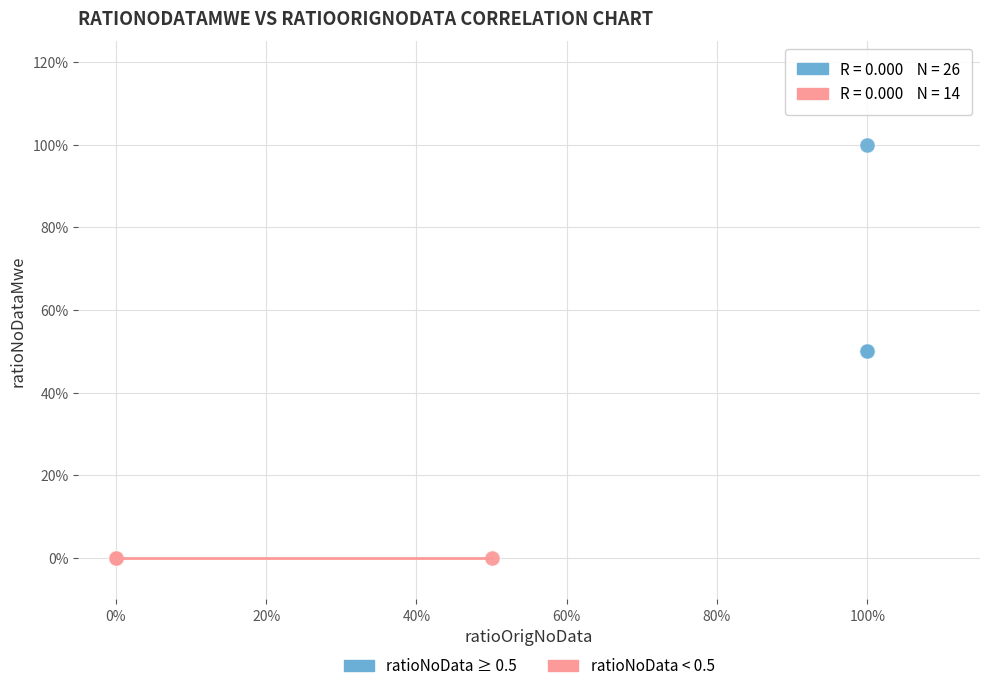

What are all the series names shown in the legend?

ratioNoData ≥ 0.5, ratioNoData < 0.5